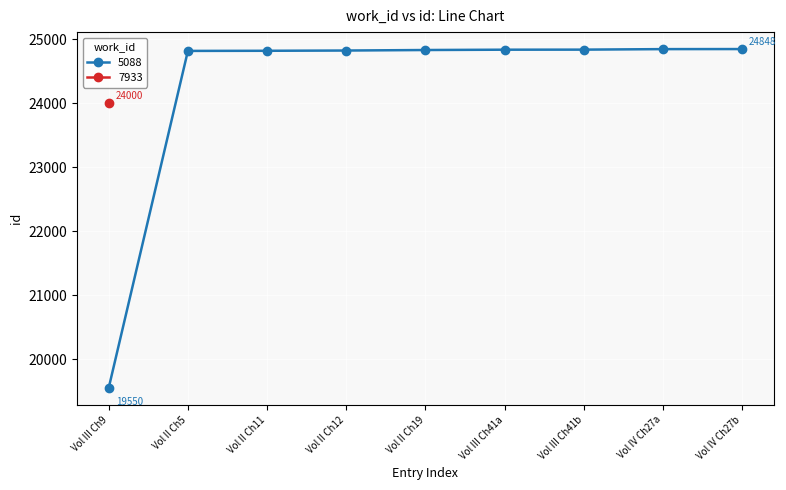

What is the label of the 3rd point from the left?

Vol II Ch11